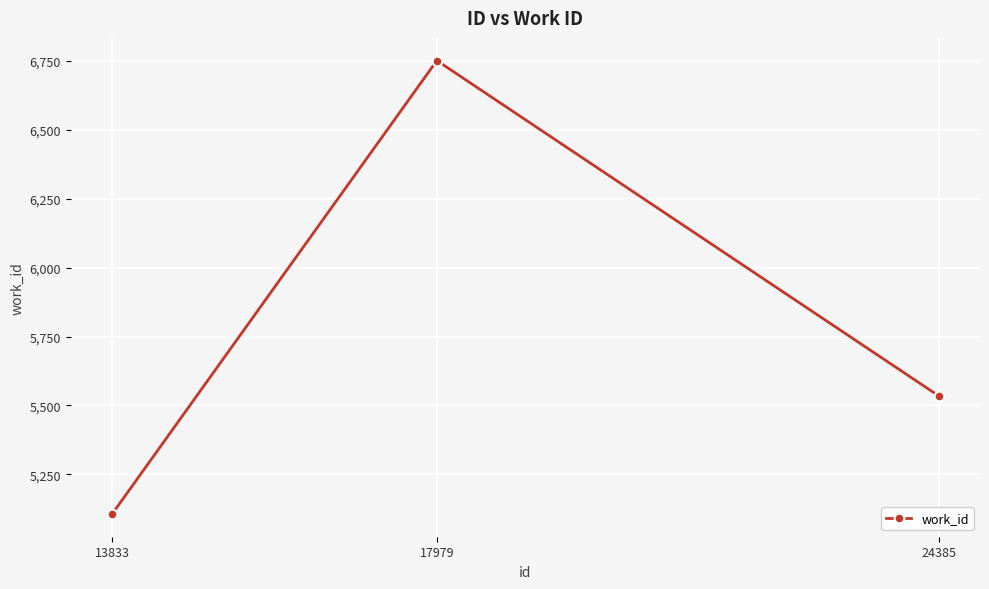

How many distinct data groups are displayed?

1